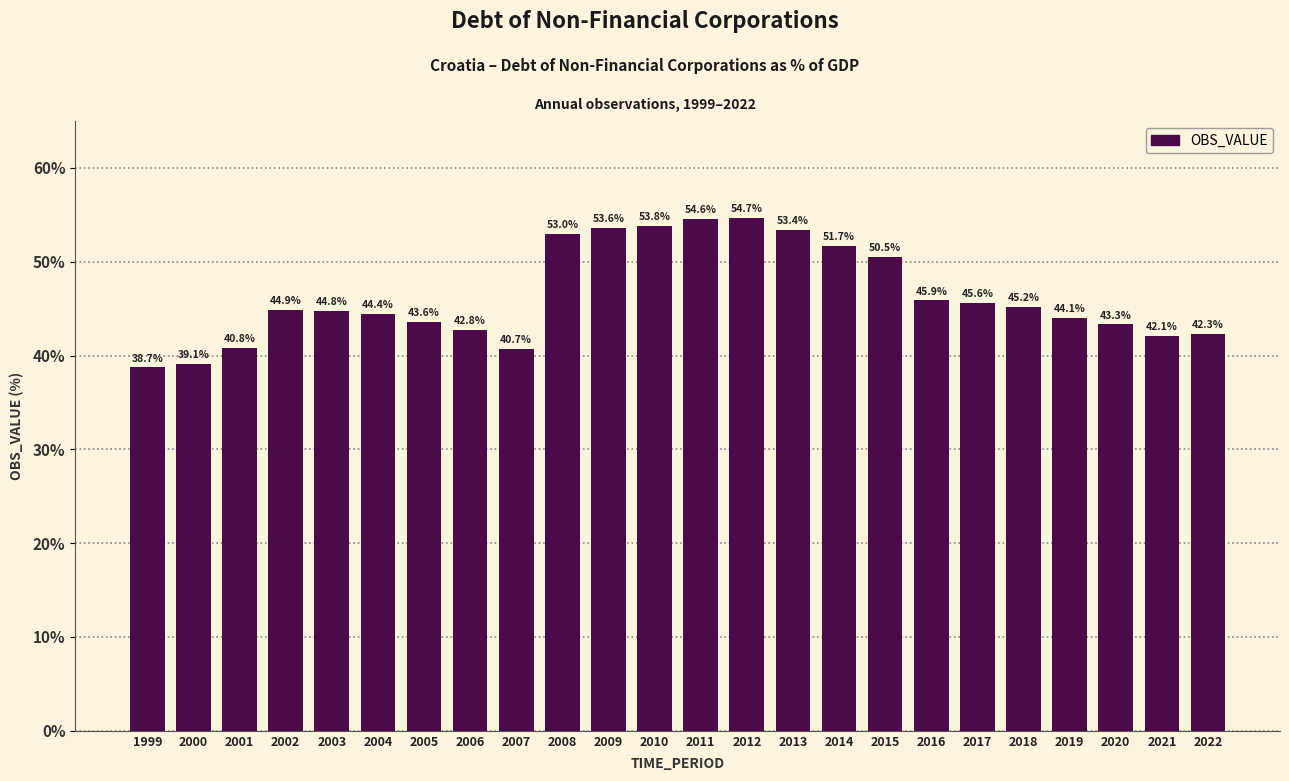

Reading right to left, transcribe all the data shown in this chart.

2022=42.3	2021=42.1	2020=43.3	2019=44.1	2018=45.2	2017=45.6	2016=45.9	2015=50.5	2014=51.7	2013=53.4	2012=54.7	2011=54.6	2010=53.8	2009=53.6	2008=53.0	2007=40.7	2006=42.8	2005=43.6	2004=44.4	2003=44.8	2002=44.9	2001=40.8	2000=39.1	1999=38.7